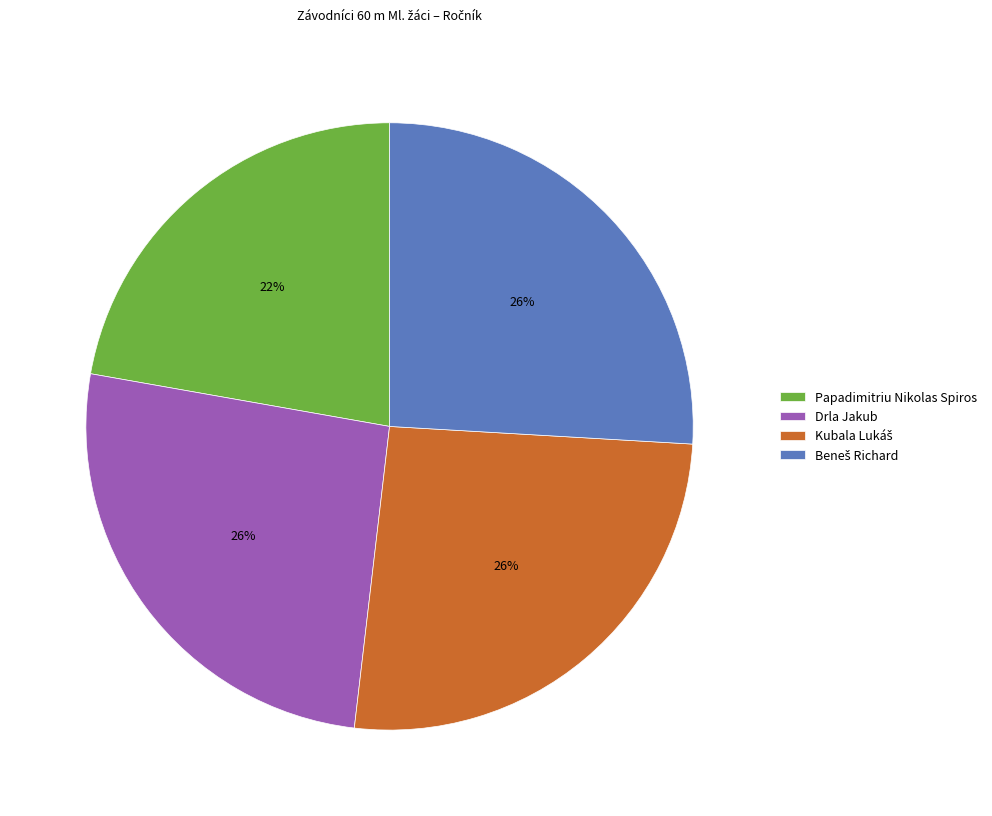

Is there a majority slice in this chart?

No